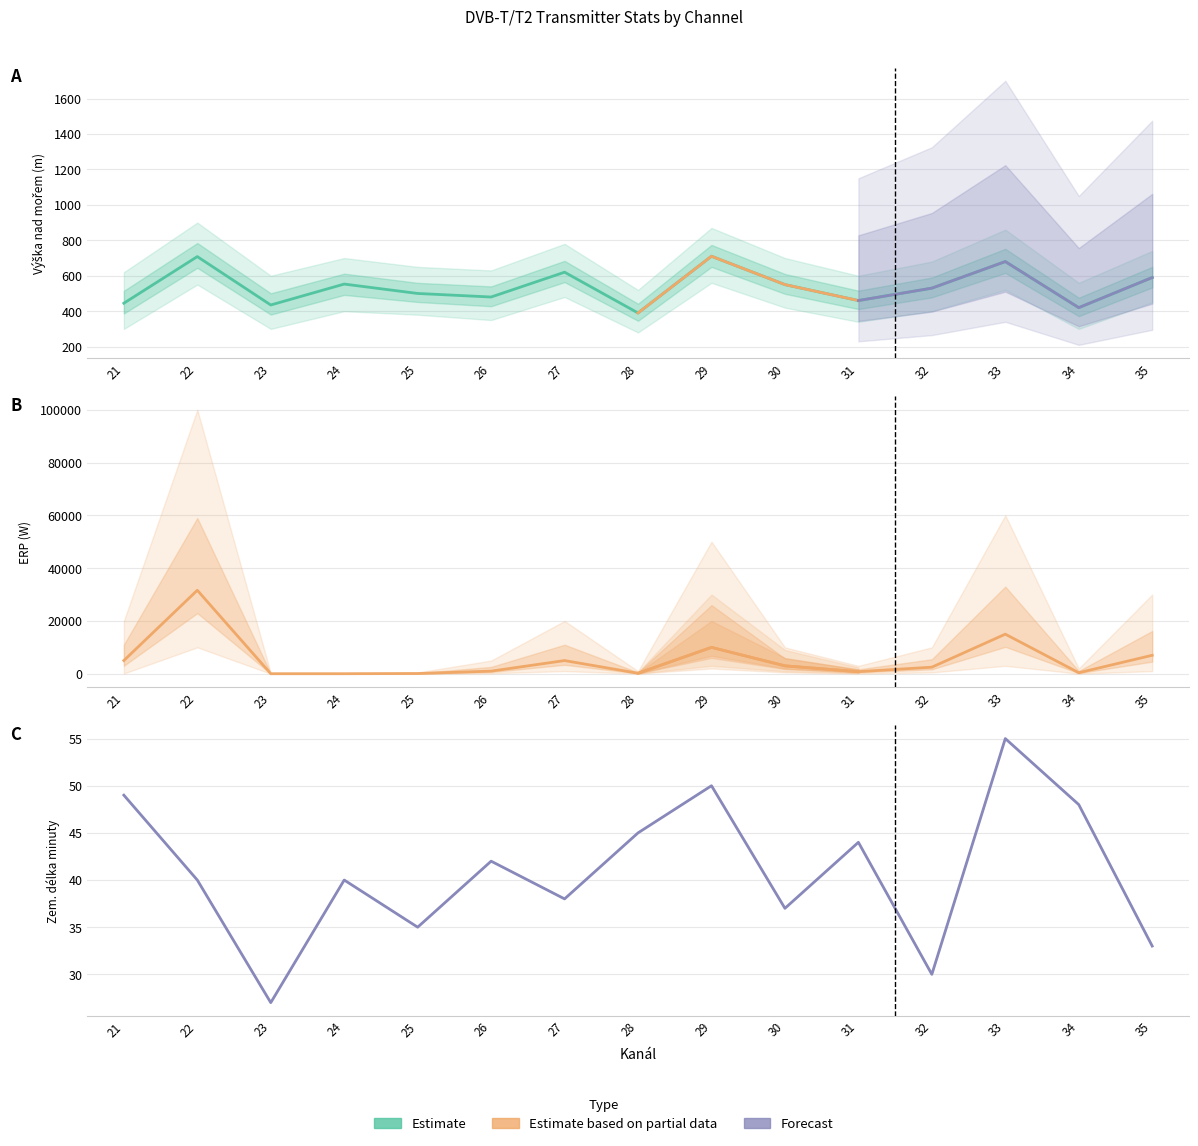

Between which two adjacent categories do Mean Altitude and Mean ERP first intersect?

22 and 23